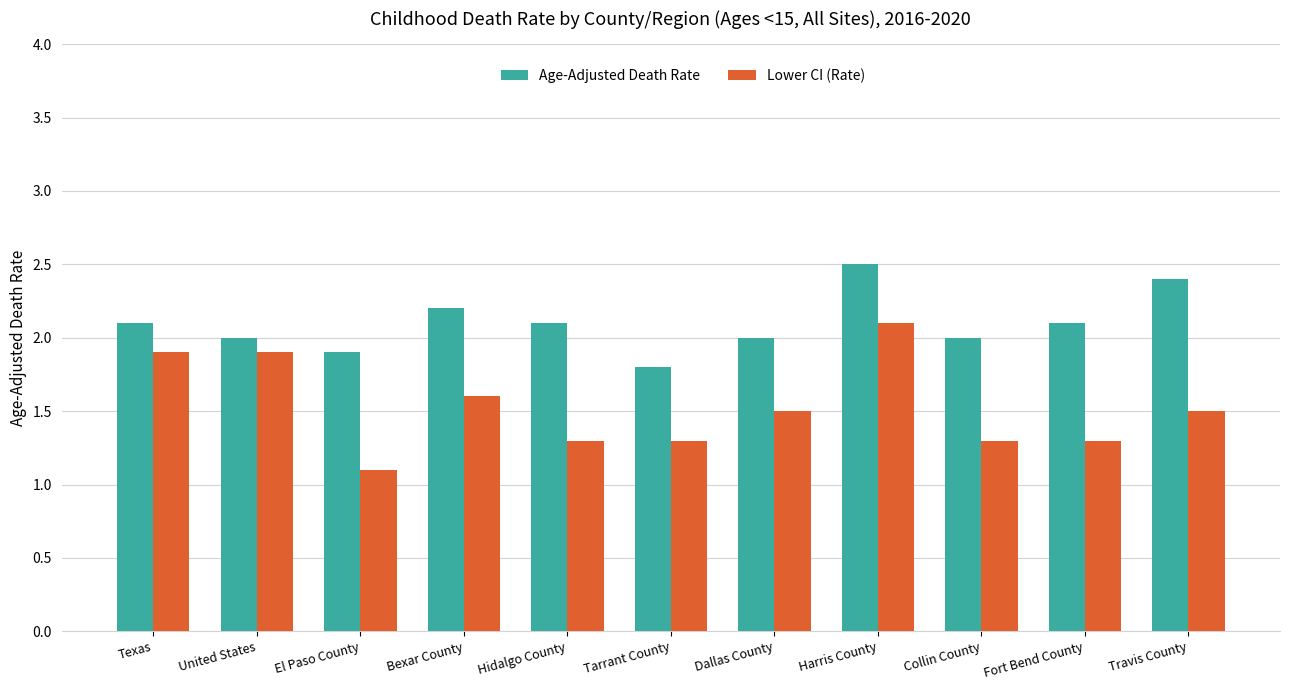

What is the difference between the maximum and minimum values in the Age-Adjusted Death Rate series?

0.7